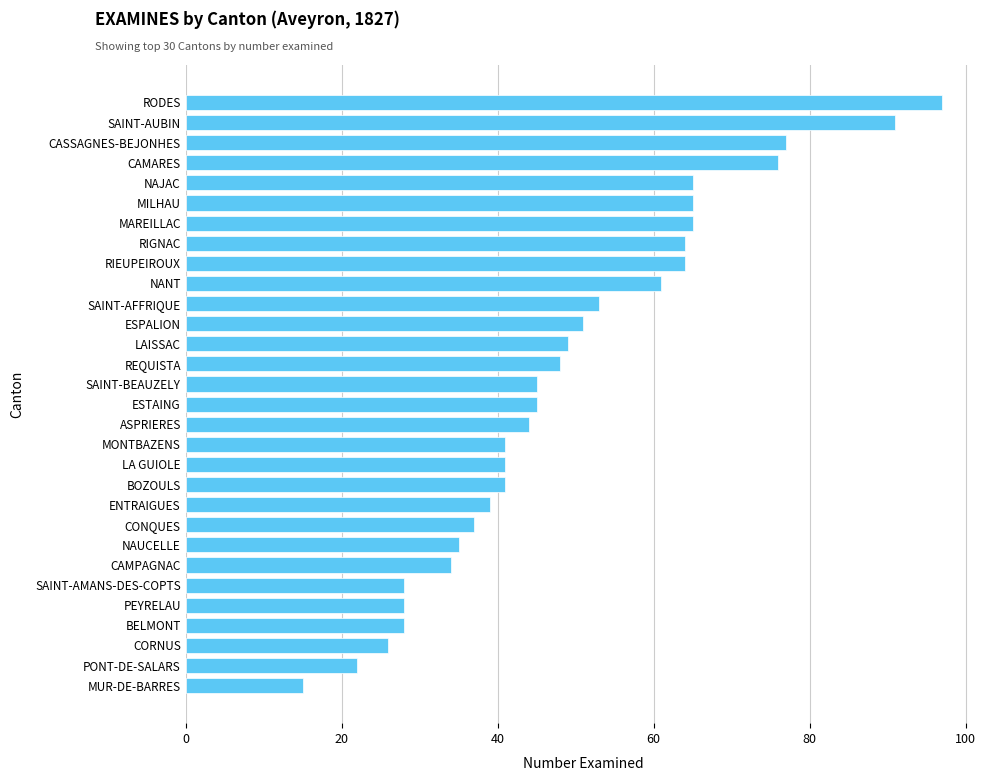

True or false: the data shows 65 at NAJAC.

True